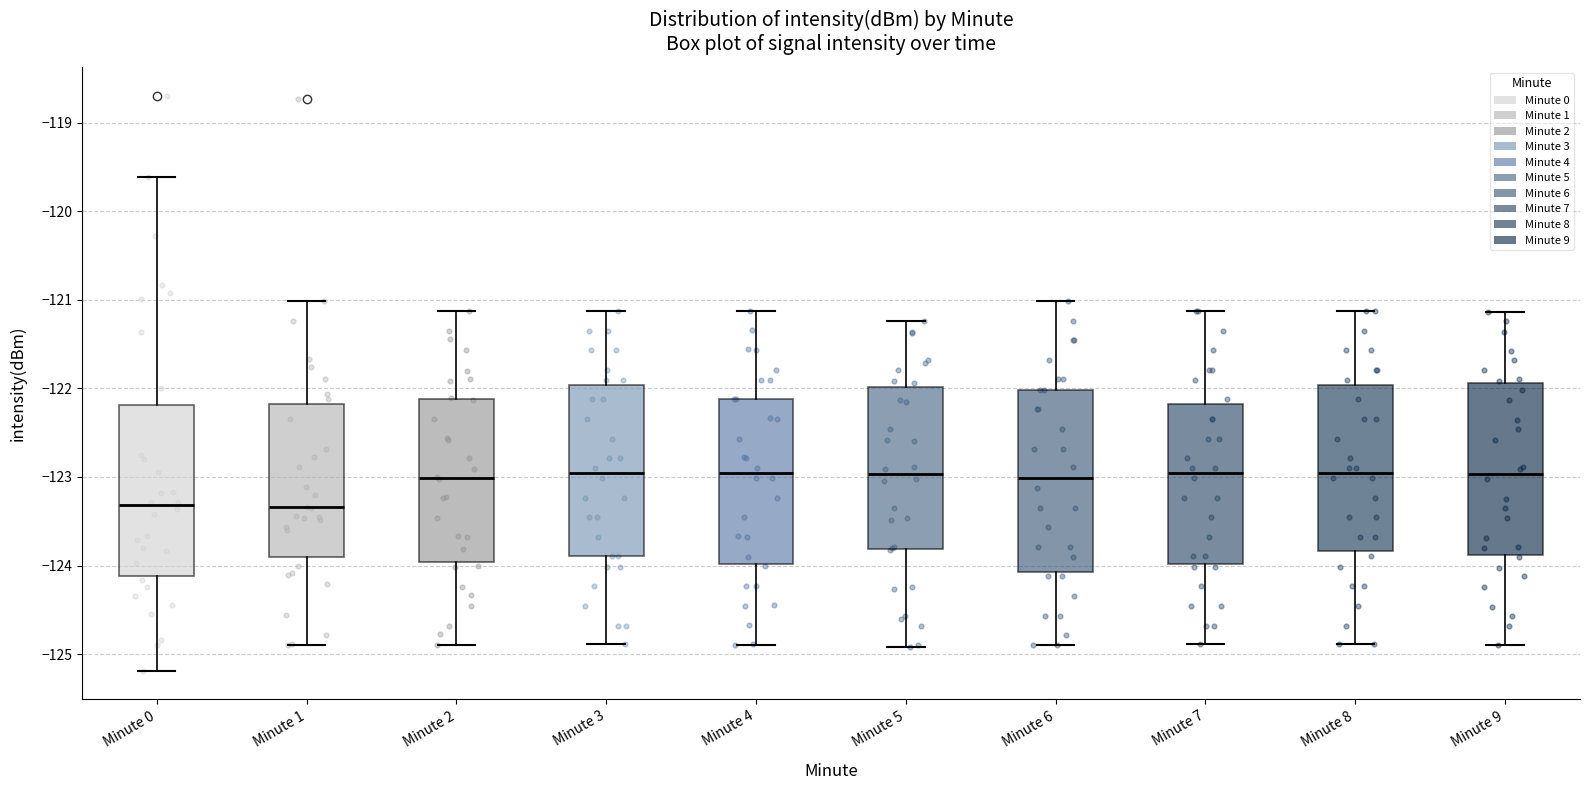

Where does the lower whisker of the box for Minute 1 end on the y-axis? The values are not printed on the chart, so give them approximately, as read against the axis.

-124.9